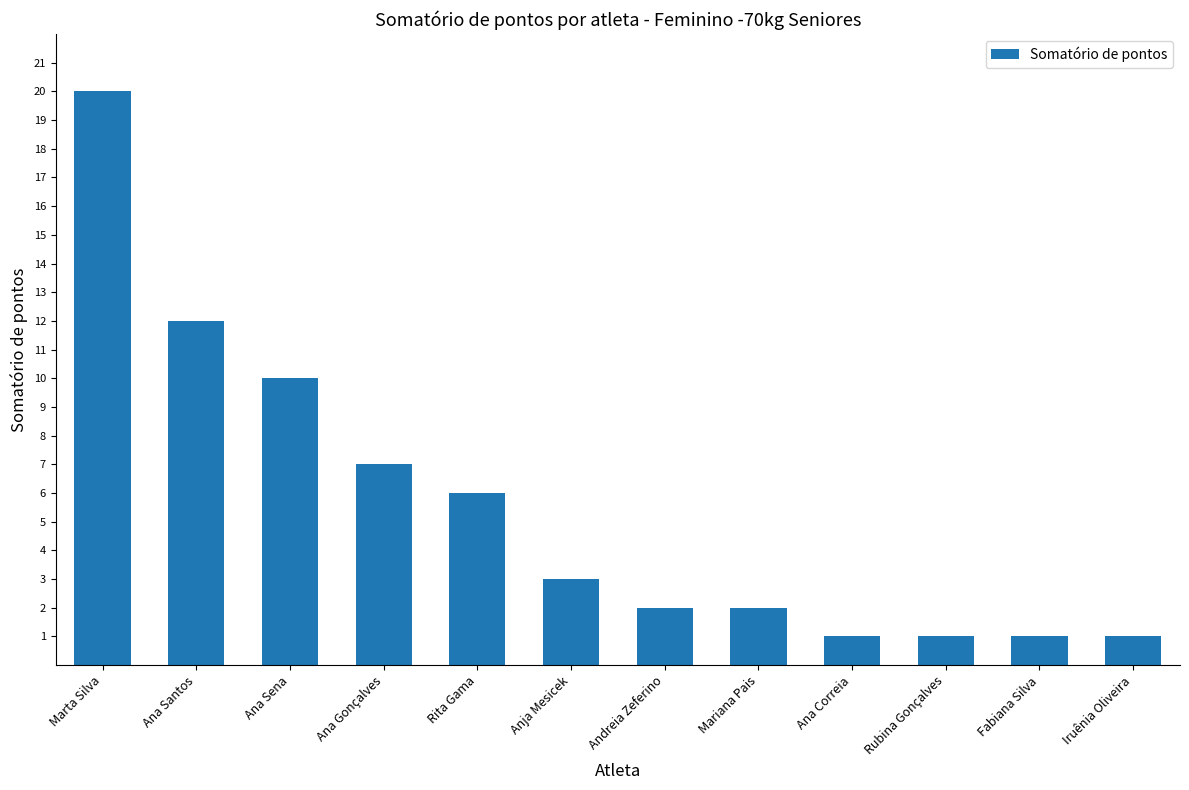

True or false: the data shows 12 at Ana Santos.

True